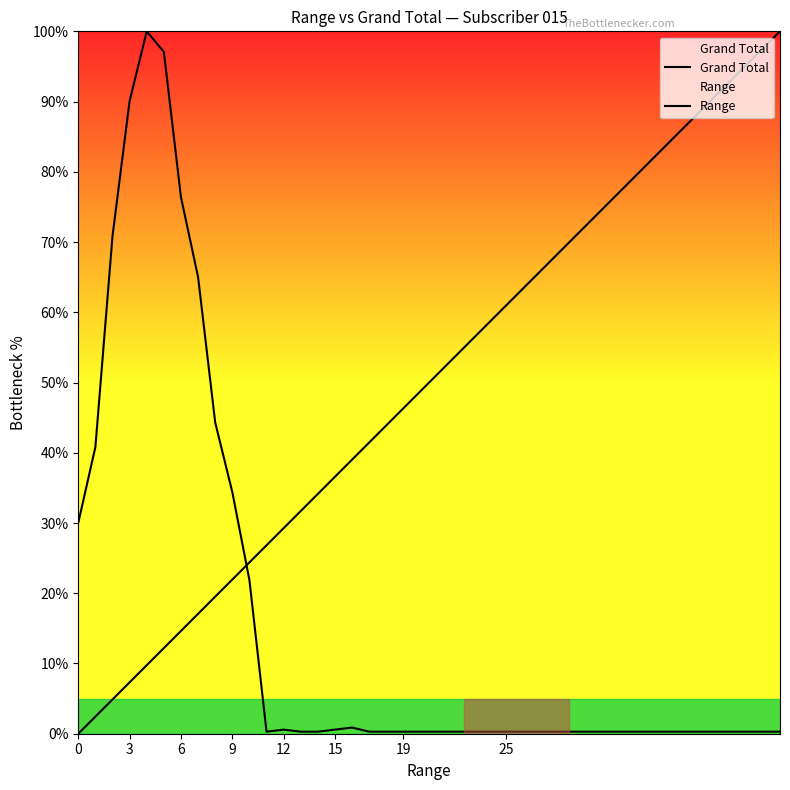

True or false: Range and Grand Total cross at least once.

True